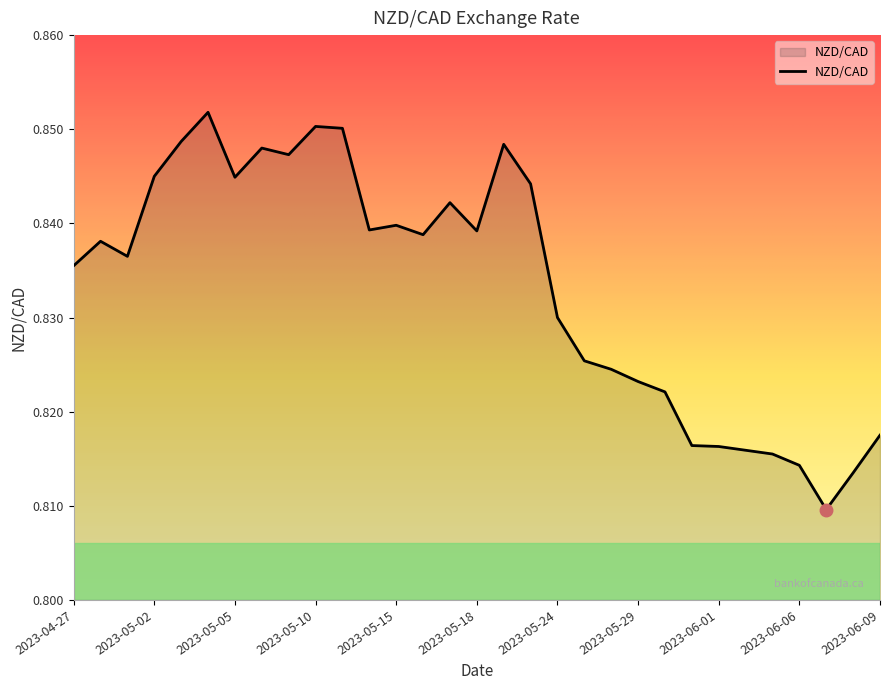

How many lines are shown in the chart?

1